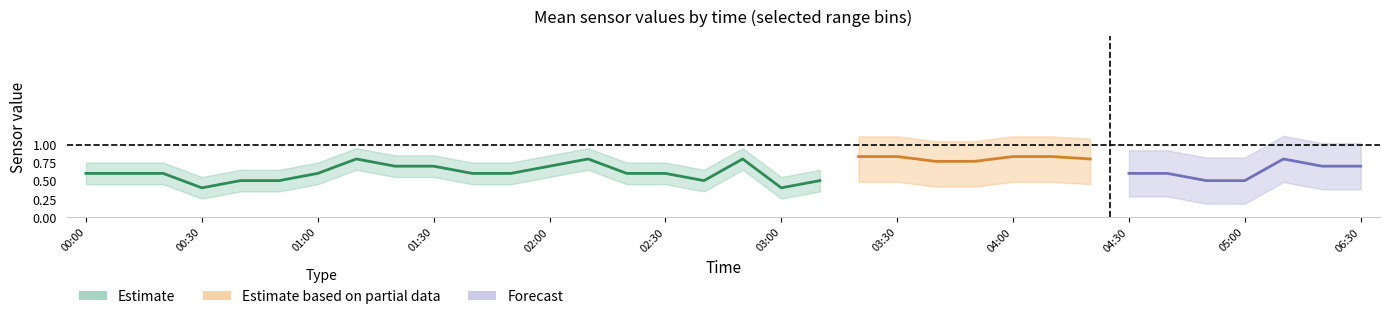

The 3.081 series shows 0.2 at 2016/01/03 00:40. True or false?

False